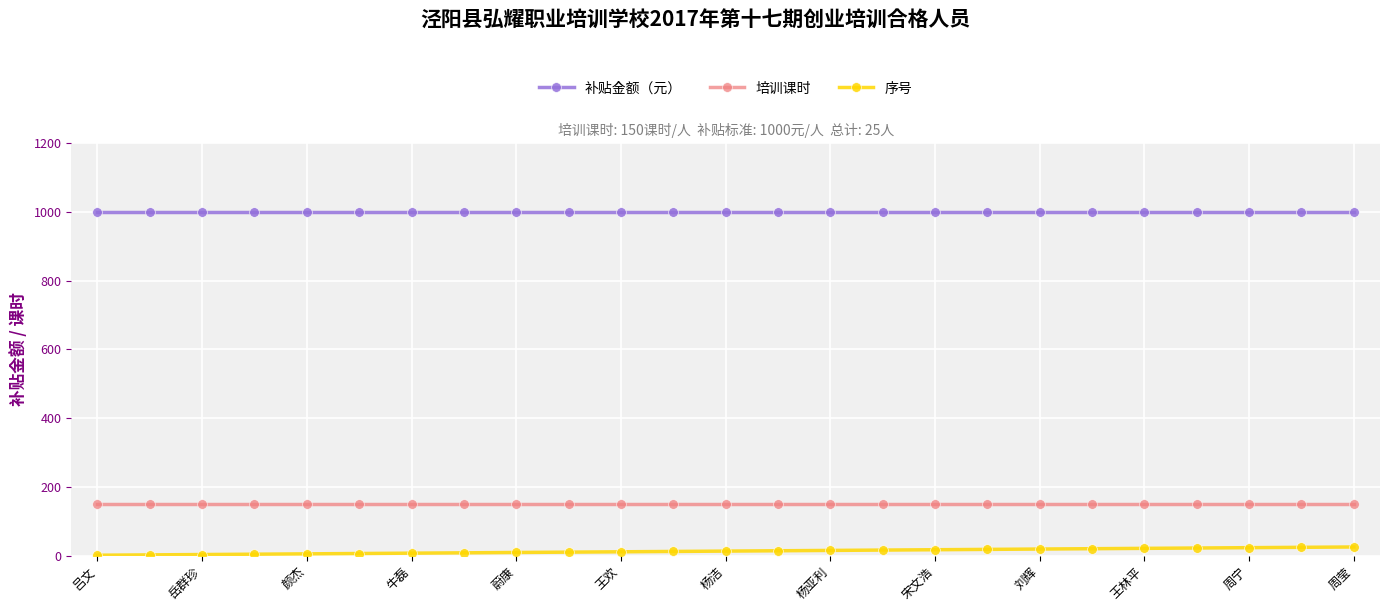

True or false: 补贴金额（元） and 培训课时 cross at least once.

False